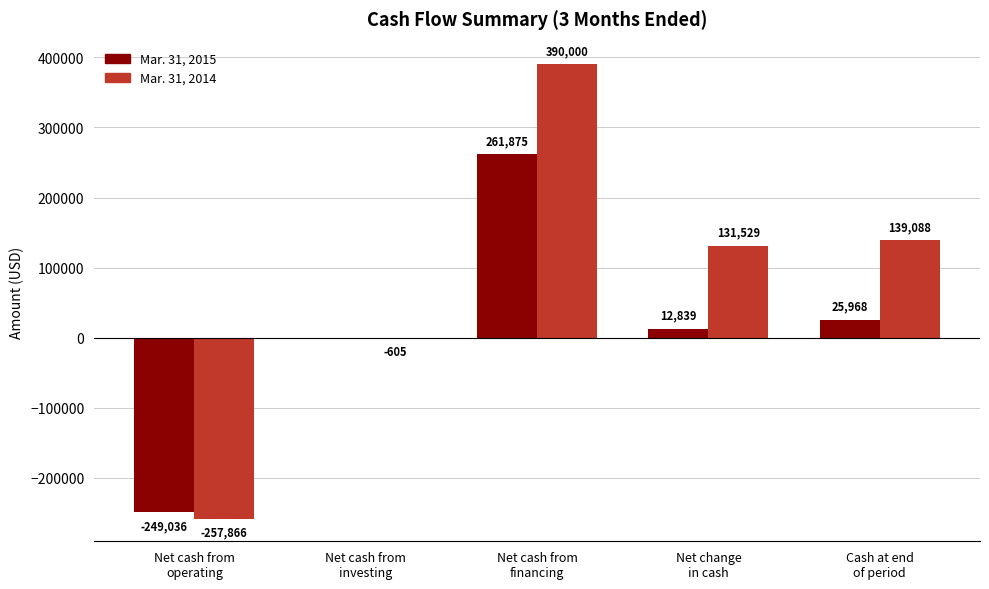

What is the greatest value displayed?

390000